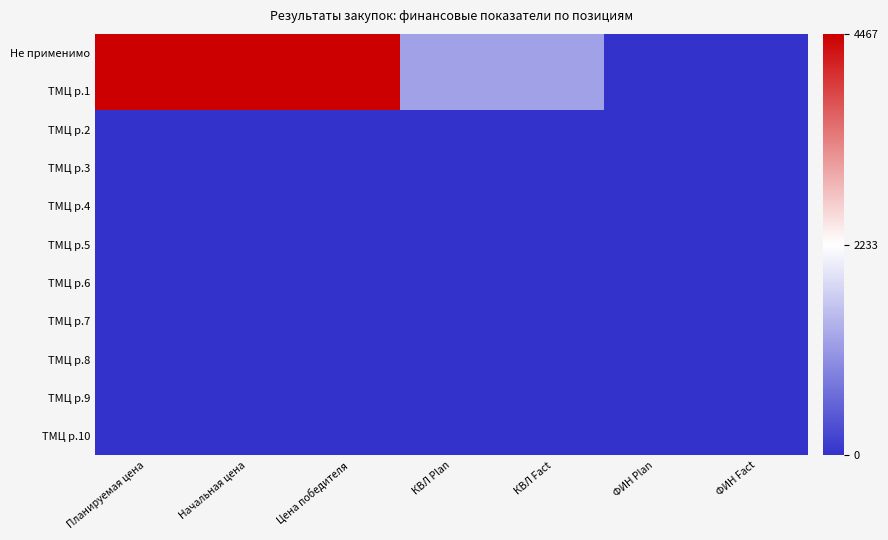

Rank the series at КВЛ Fact from lowest to highest value.

ТМЦ р.2, ТМЦ р.3, ТМЦ р.4, ТМЦ р.5, ТМЦ р.6, ТМЦ р.7, ТМЦ р.8, ТМЦ р.9, ТМЦ р.10, Не применимо, ТМЦ р.1